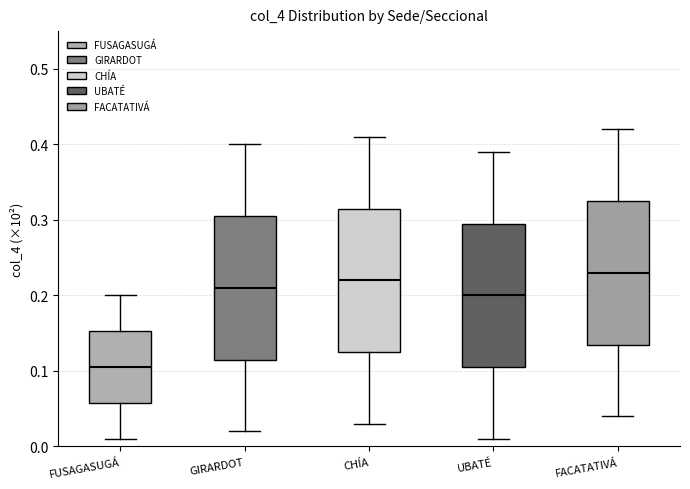

Where does the upper whisker of the box for FACATATIVÁ end on the y-axis? The values are not printed on the chart, so give them approximately, as read against the axis.

0.42